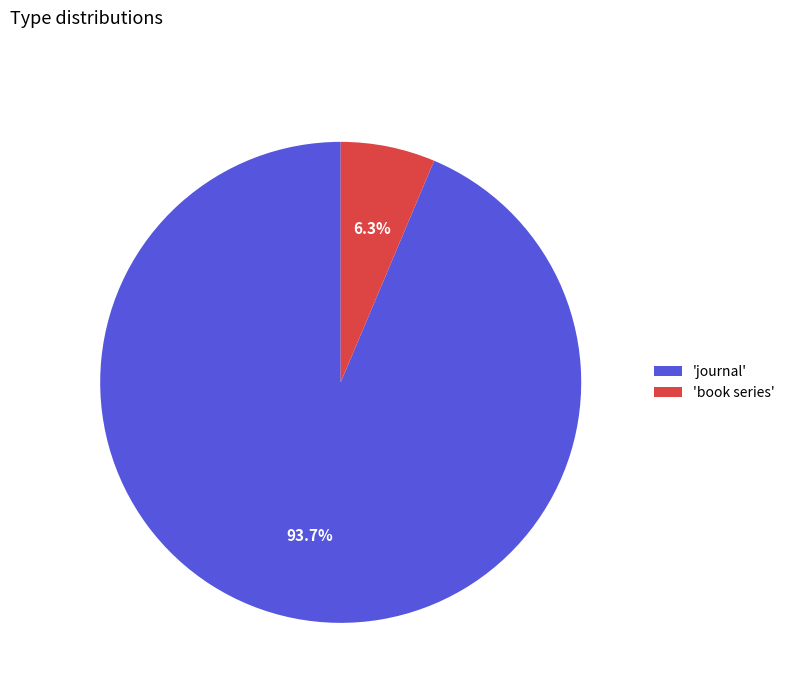

What is the largest slice in the pie chart?

'journal'